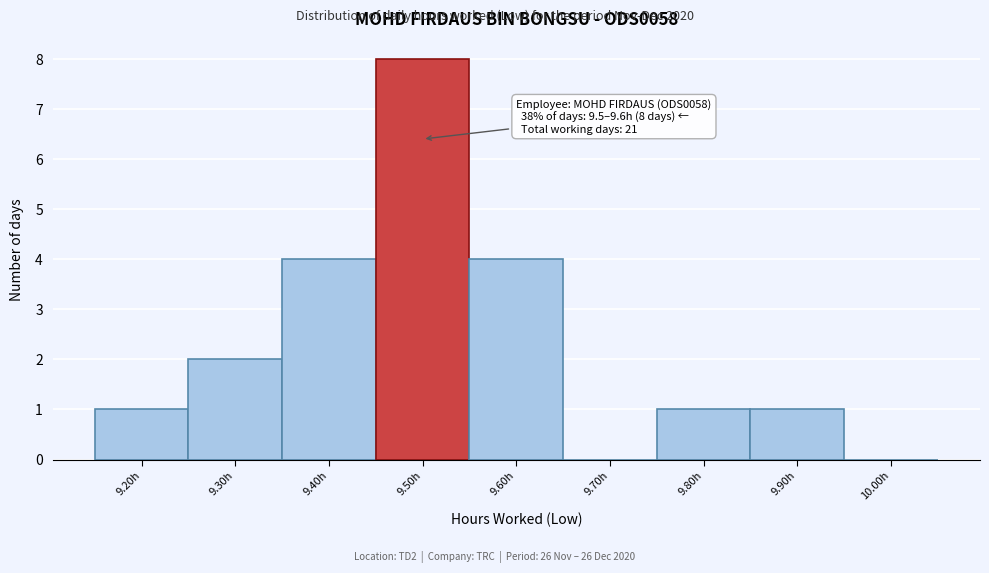

Reading right to left, extract all data points from this chart.

10.00h=0	9.90h=1	9.80h=1	9.70h=0	9.60h=4	9.50h=8	9.40h=4	9.30h=2	9.20h=1